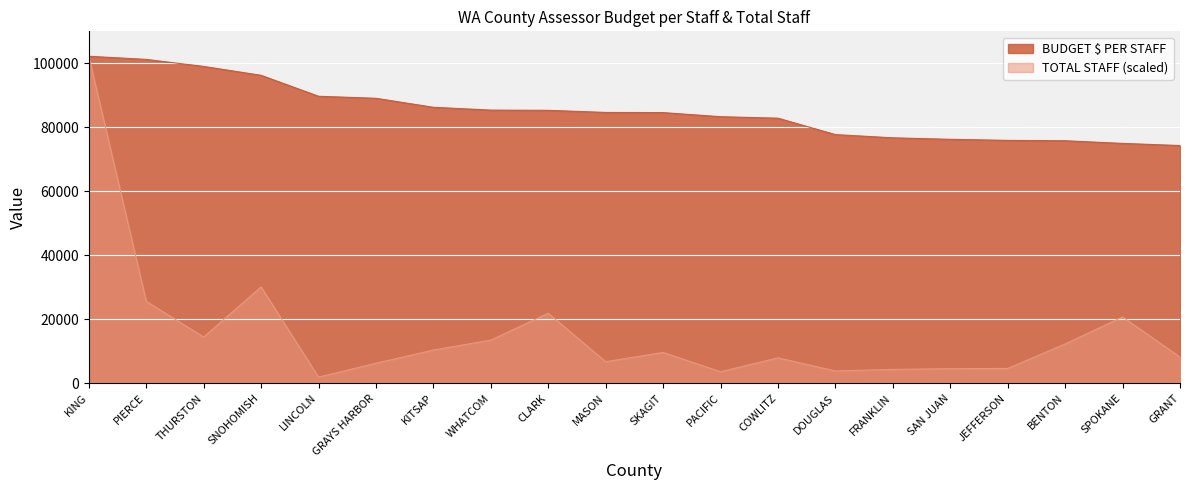

Which series has the largest total across all categories?

BUDGET $ PER STAFF